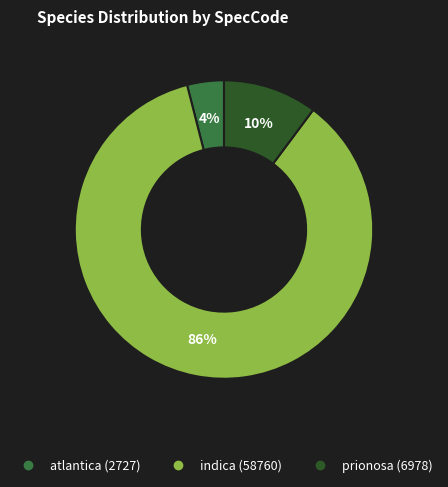

Which category has the biggest portion of the pie?

indica